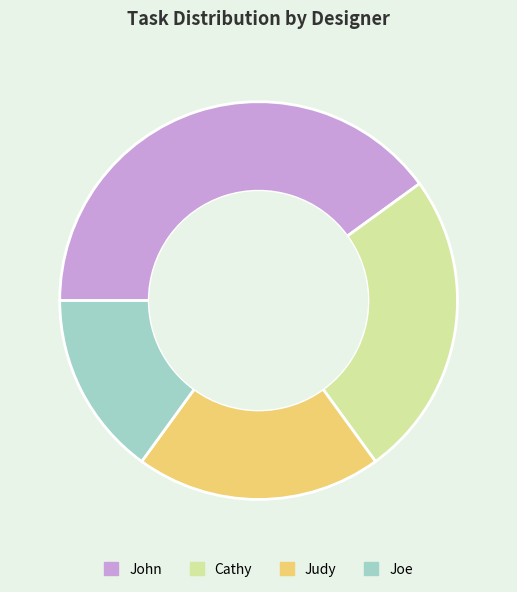

Is Joe the majority of the pie?

No